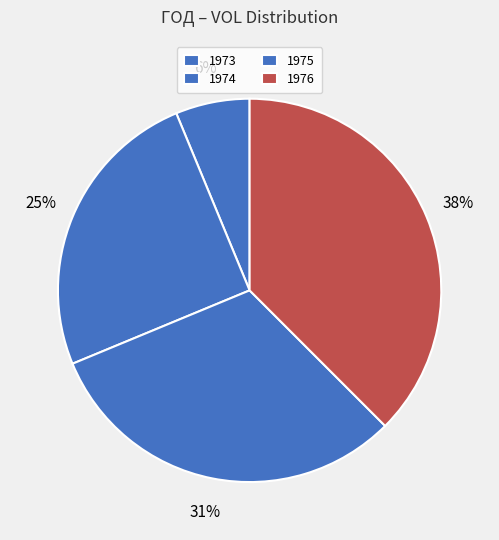

Is there any slice that represents more than half of the pie?

No